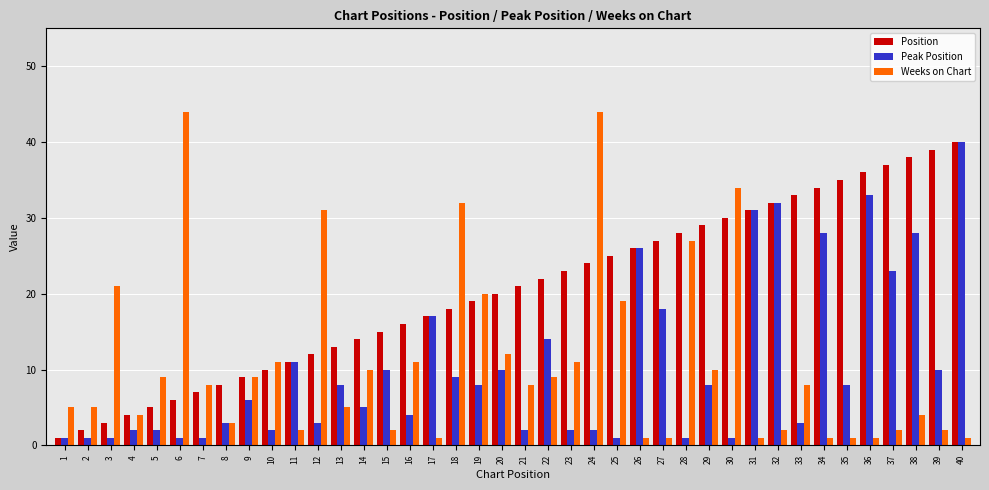

How many bars are there in each group?

3